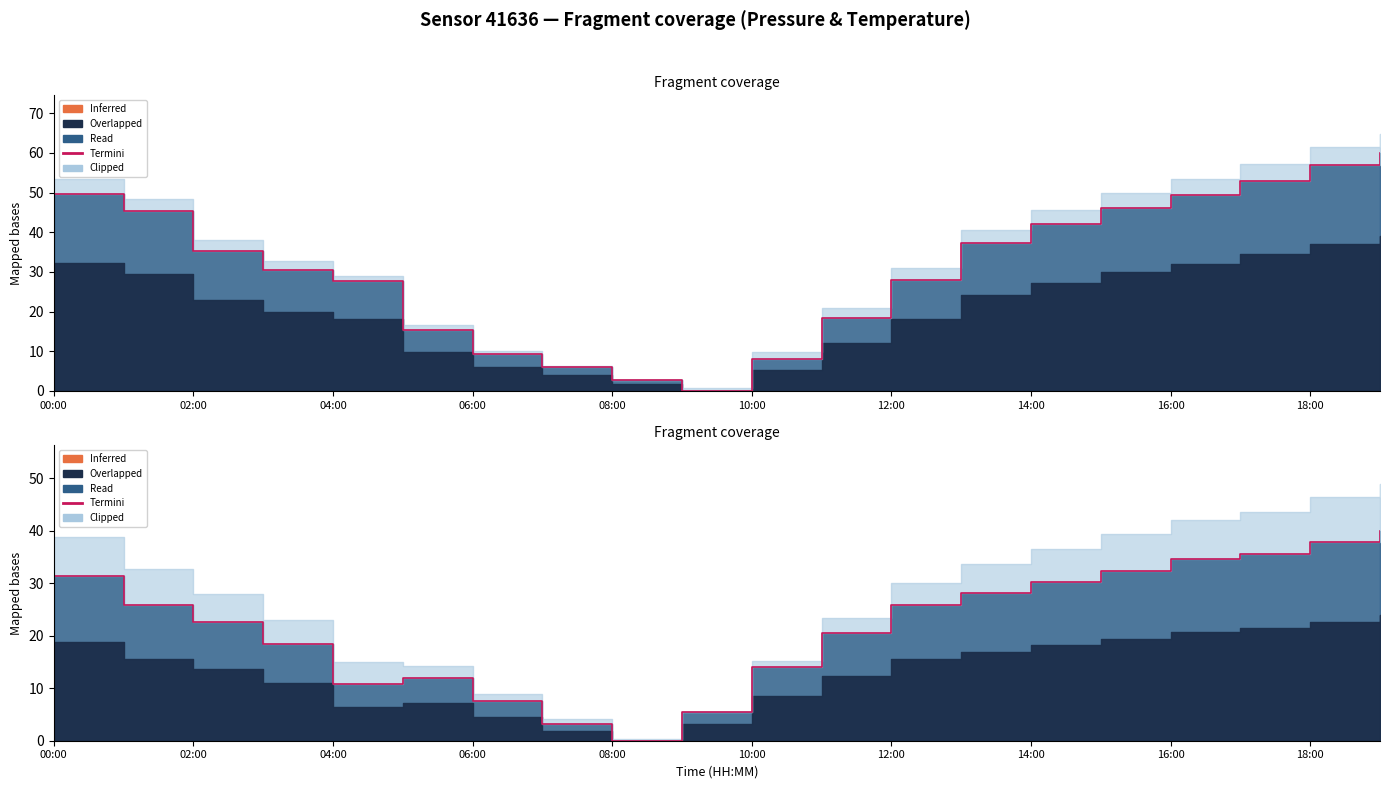

How many points are lower than both their immediate neighbors (excluding endpoints)?

2